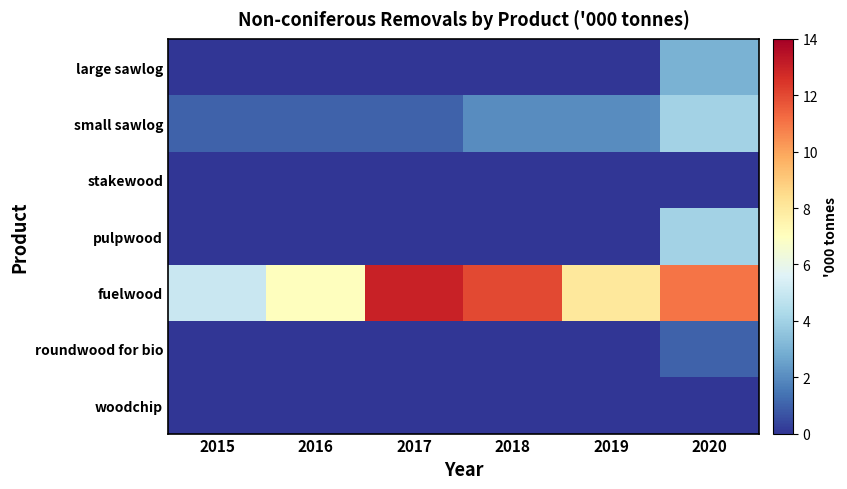

At 2019, list the series in order from largest to smallest.

fuelwood, small sawlog, large sawlog, stakewood, pulpwood, roundwood for bio, woodchip